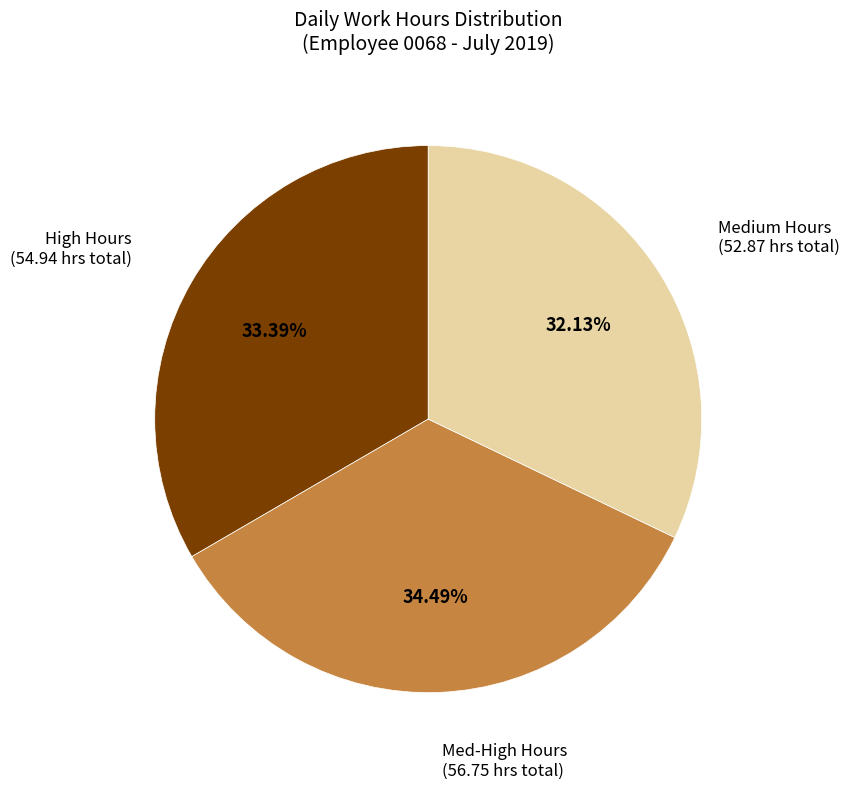

To the nearest percent, what is the difference between the largest and smallest slice percentages?

2%